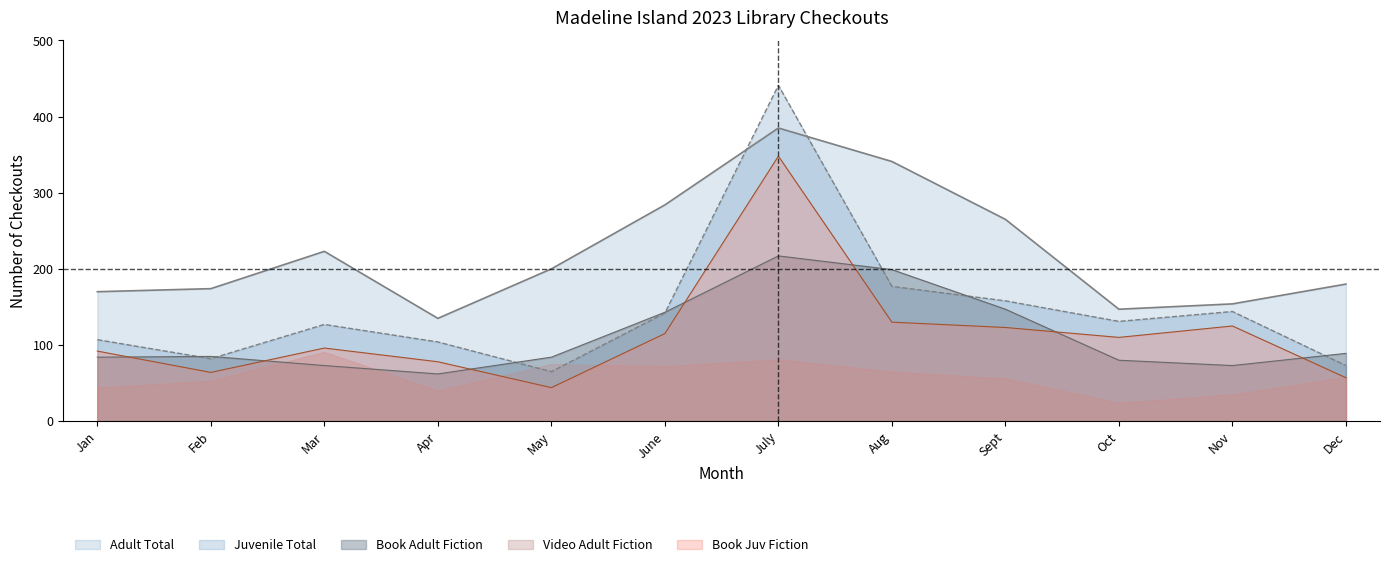

What is the sum of the Book Juv Fiction values at Jan and June?

207